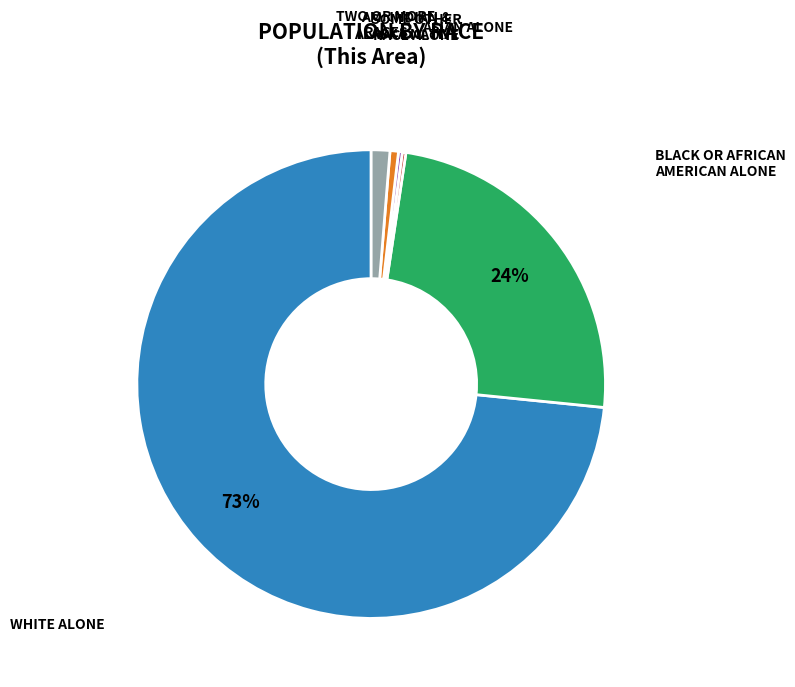

To the nearest percent, what is the average slice percentage?

17%